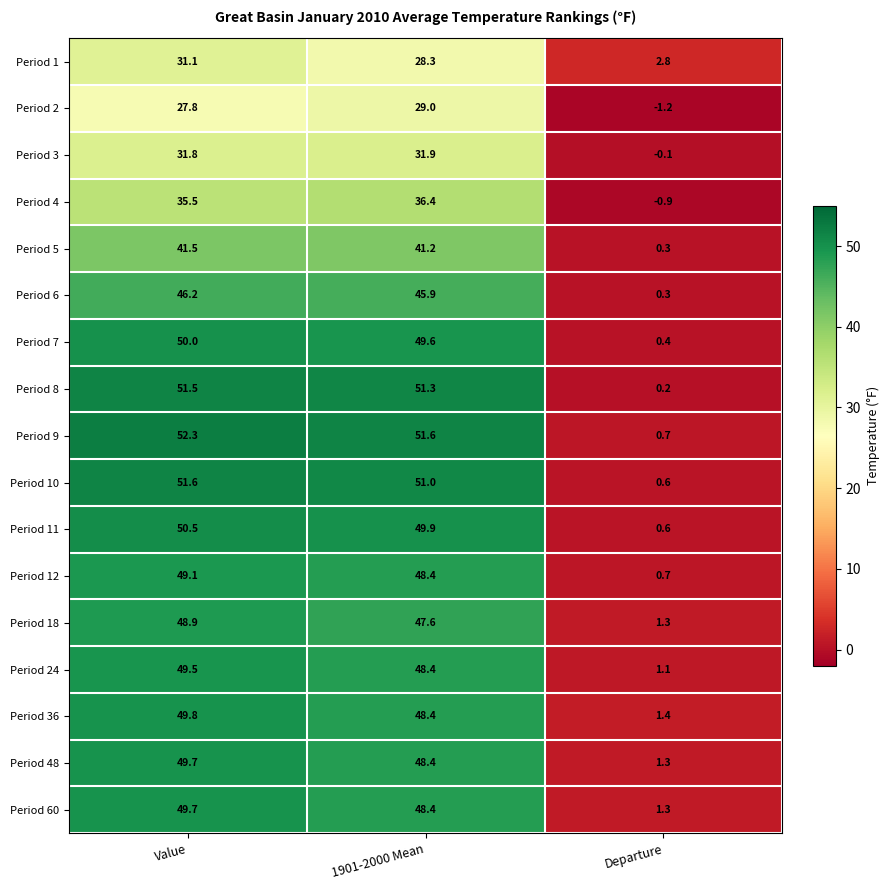

Which series changed the most between Value and Departure?

Period 9